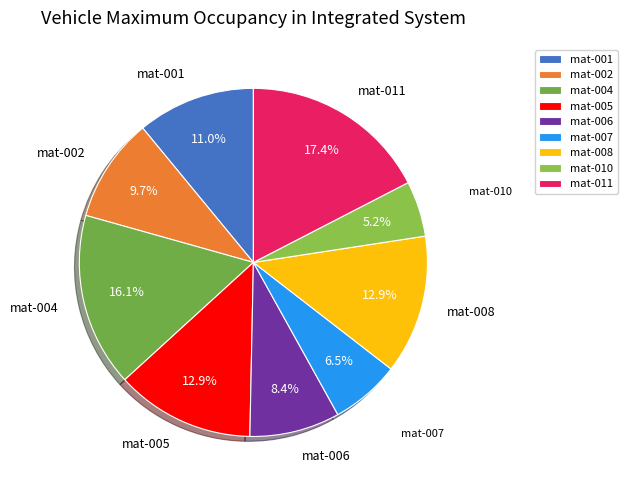

Is the sum of mat-006 and mat-005 greater than half?

No